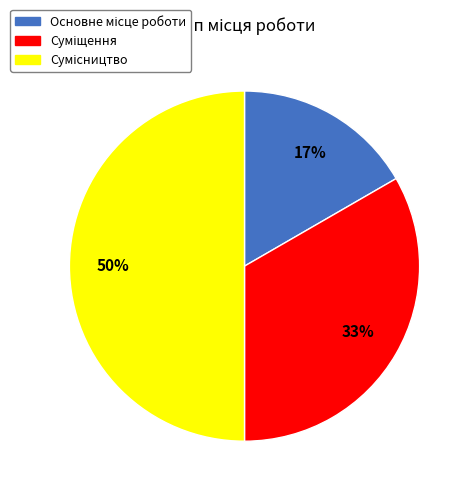

To the nearest percent, what is the difference between the largest and smallest slice percentages?

33%